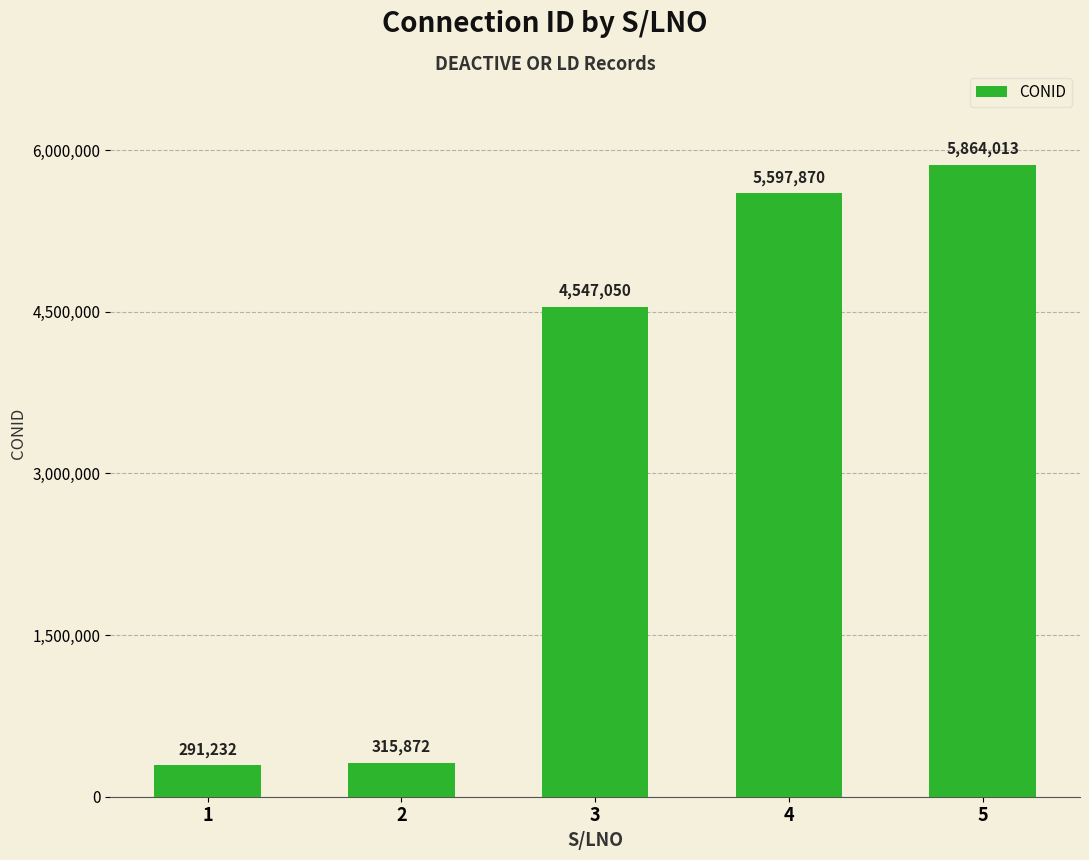

What is the average value?

3323207